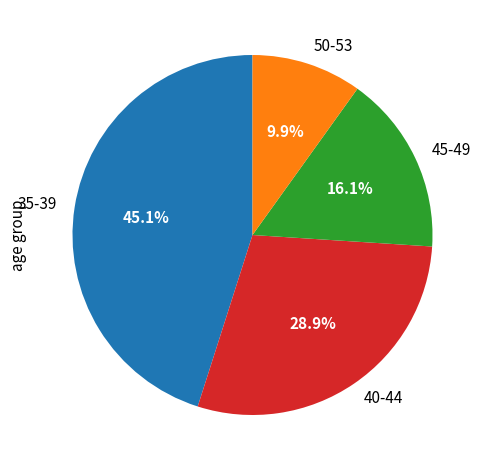

Is there any slice that represents more than half of the pie?

No